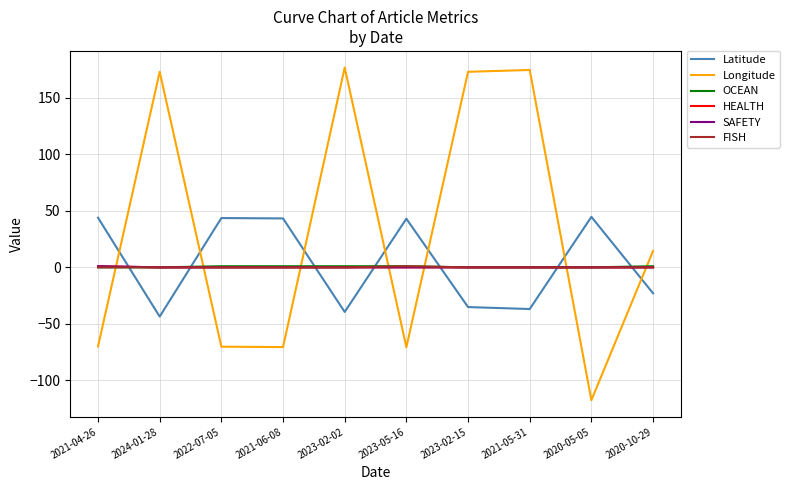

Which series has the largest total across all categories?

Longitude